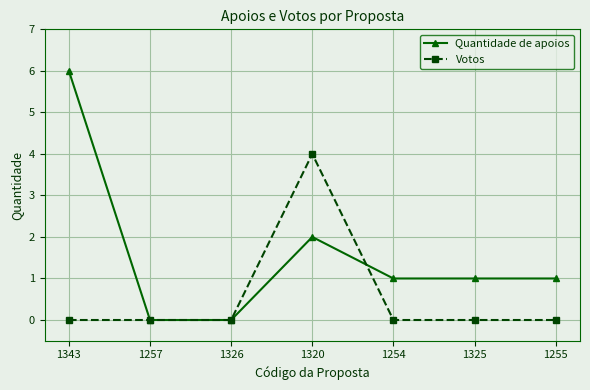

At which label is Quantidade de apoios closest to 3?

1320